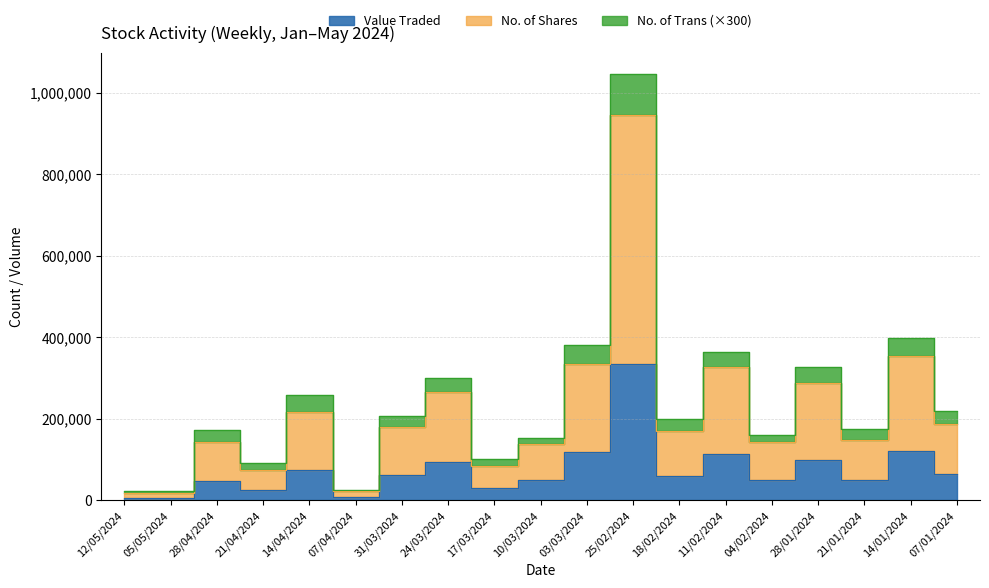

Is the value of Value Traded at 31/03/2024 greater than the value of No. of Shares at 21/04/2024?

No